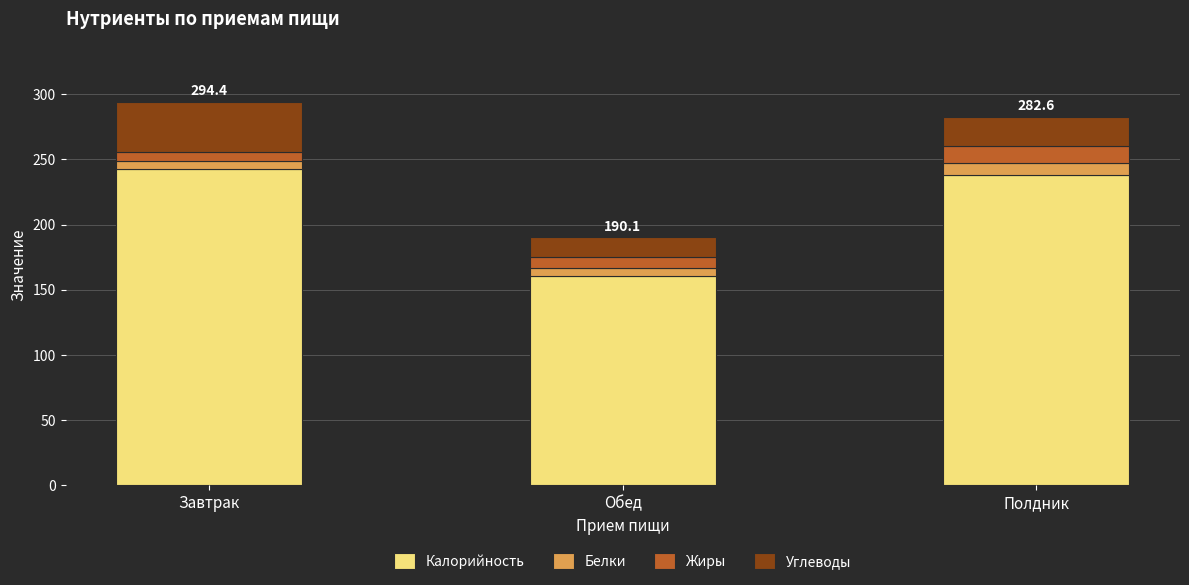

How many bars are there in total?

3